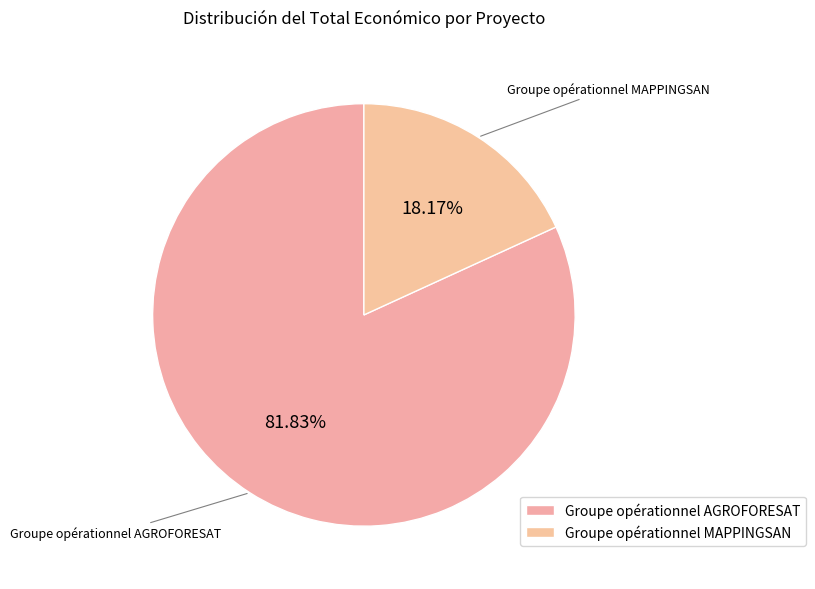

How many slices are in this pie chart?

2